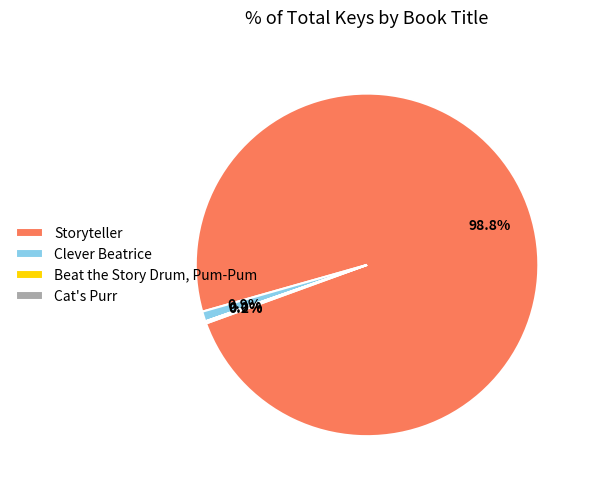

Which category has the biggest portion of the pie?

Storyteller